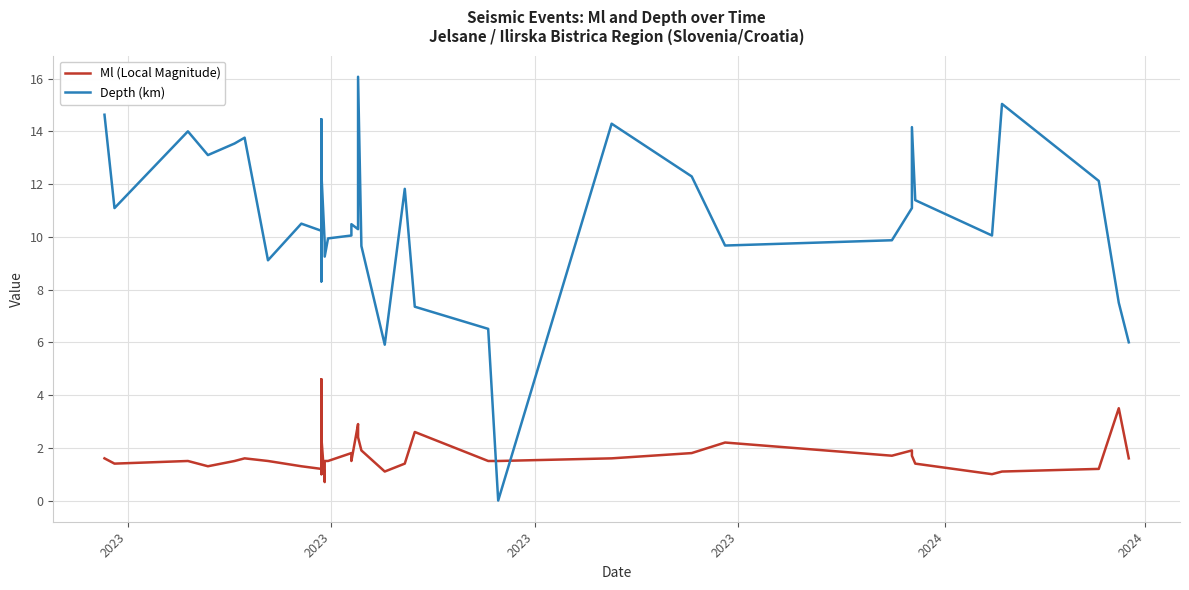

What is the difference between the maximum and minimum values in the Depth (km) series?

16.1